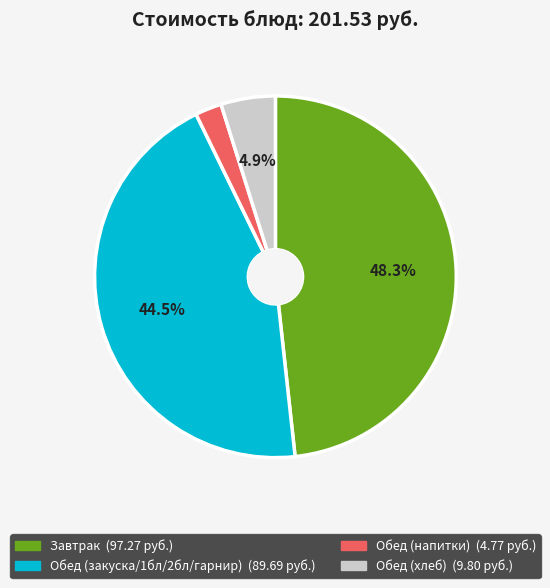

Count the number of slices in the pie.

4